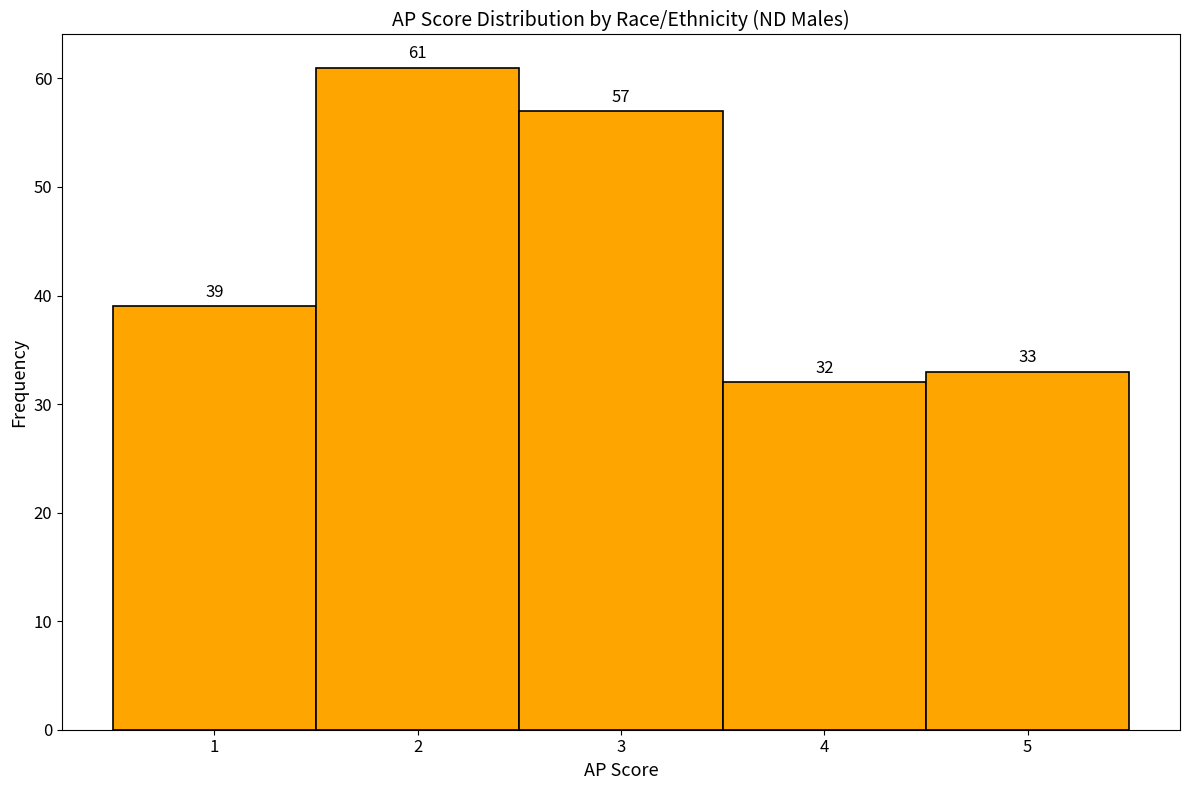

Reading left to right, list every bar in this chart as the range it spans on the x-axis followed by its height.

0.5 to 1.5: 39
1.5 to 2.5: 61
2.5 to 3.5: 57
3.5 to 4.5: 32
4.5 to 5.5: 33